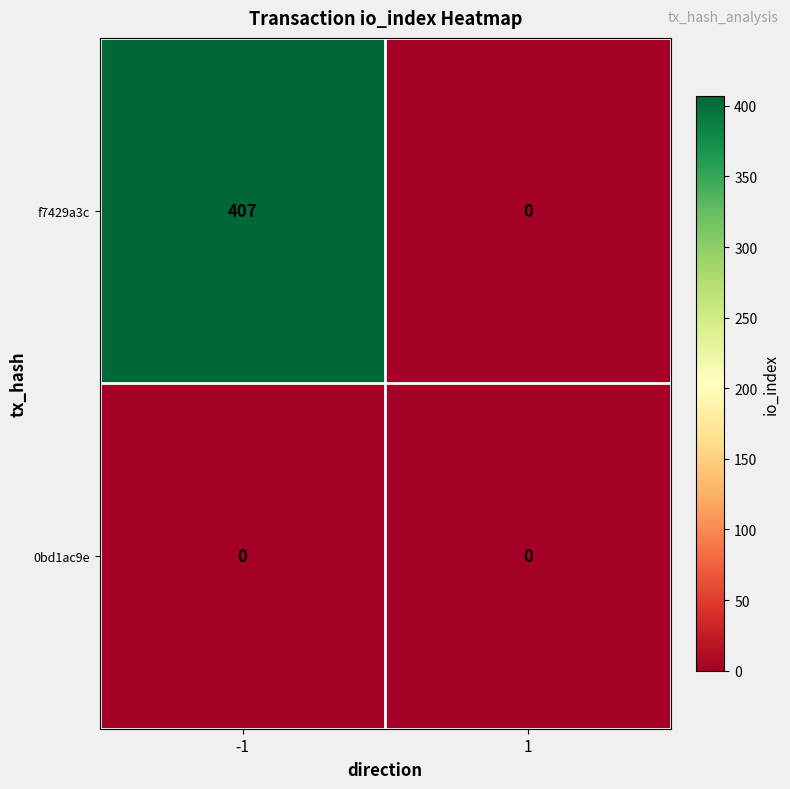

The 0bd1ac9e series shows 0 at 1. True or false?

True